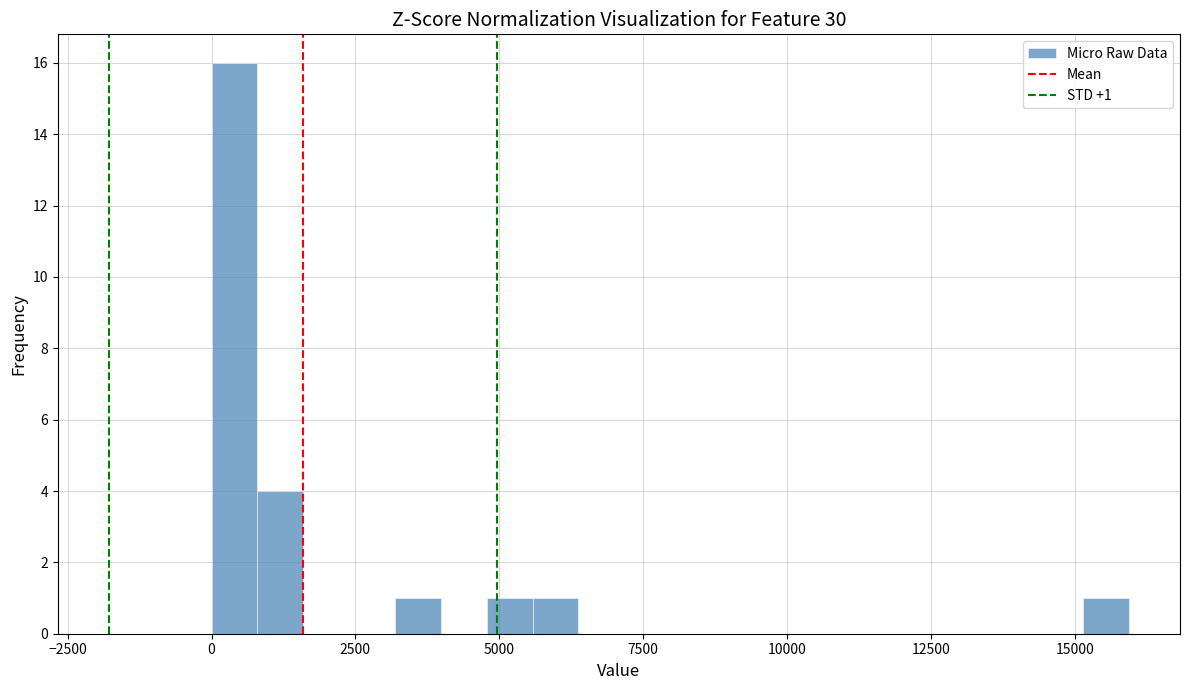

Read against the x-axis, roughly where is the centre of the tallest bar?

500